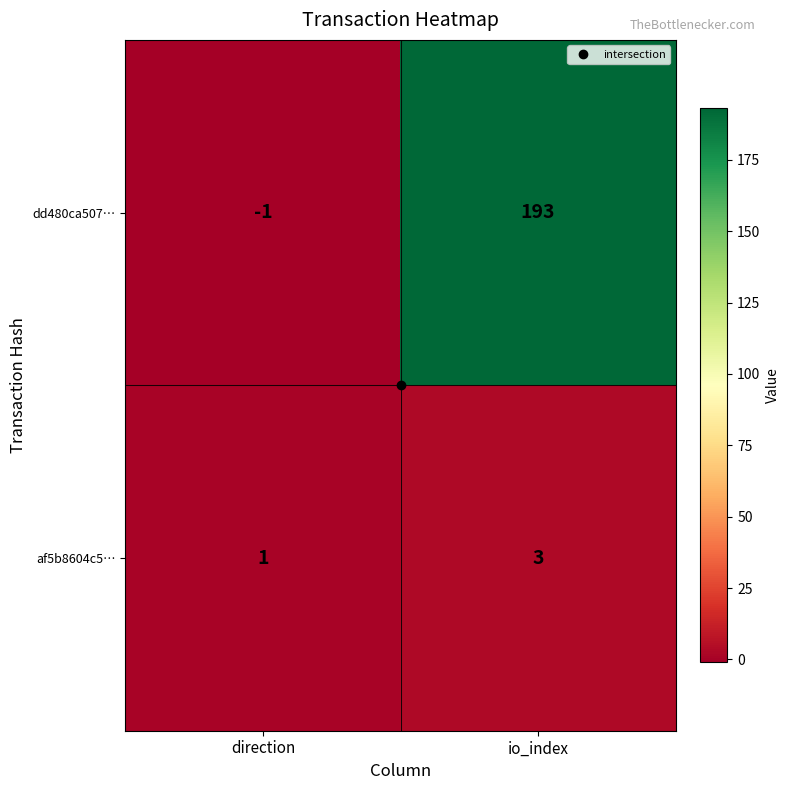

What is the difference between the highest and lowest values at io_index?

190